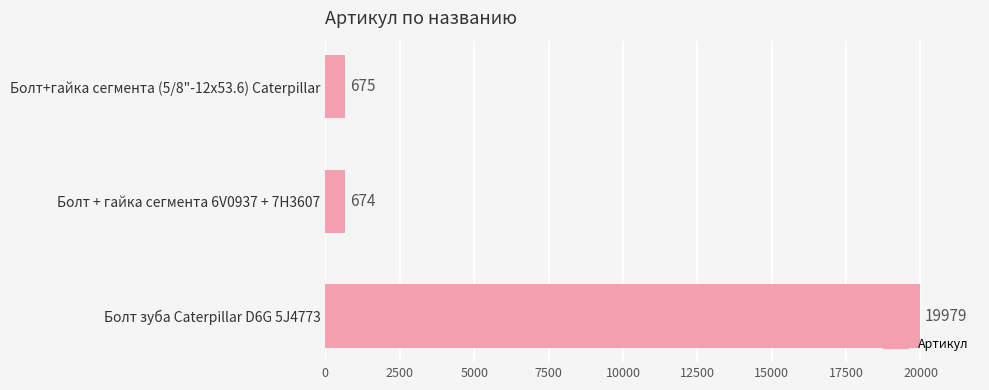

What is the smallest value displayed?

674